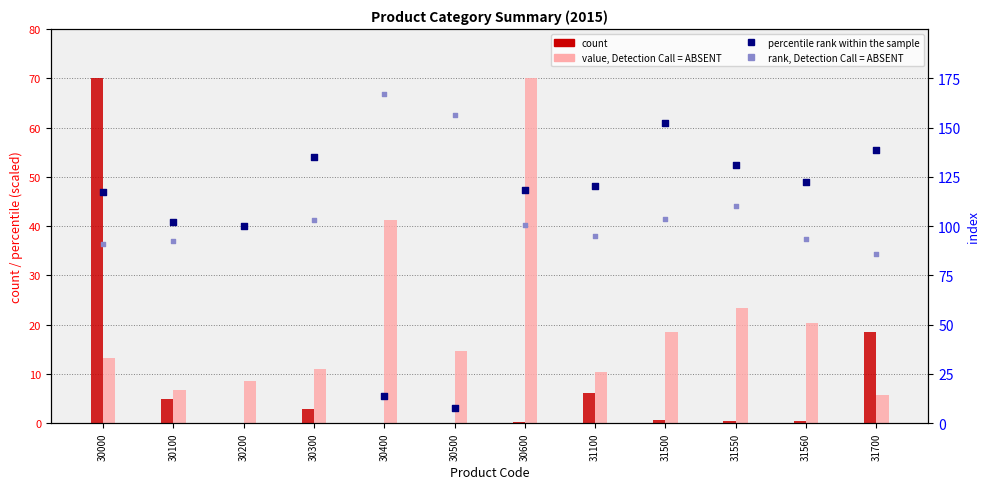

Which series has the largest Y range (max minus min)?

percentile rank within the sample